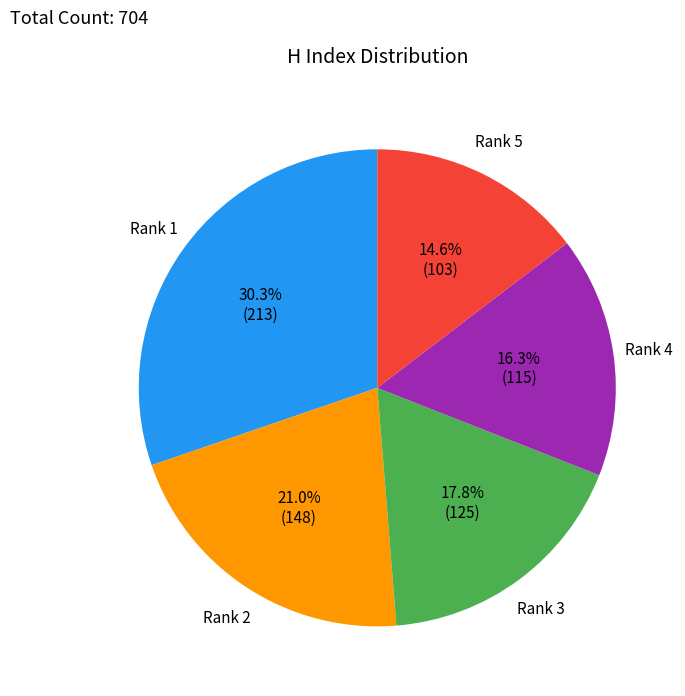

To the nearest percent, what is the average slice percentage?

20%